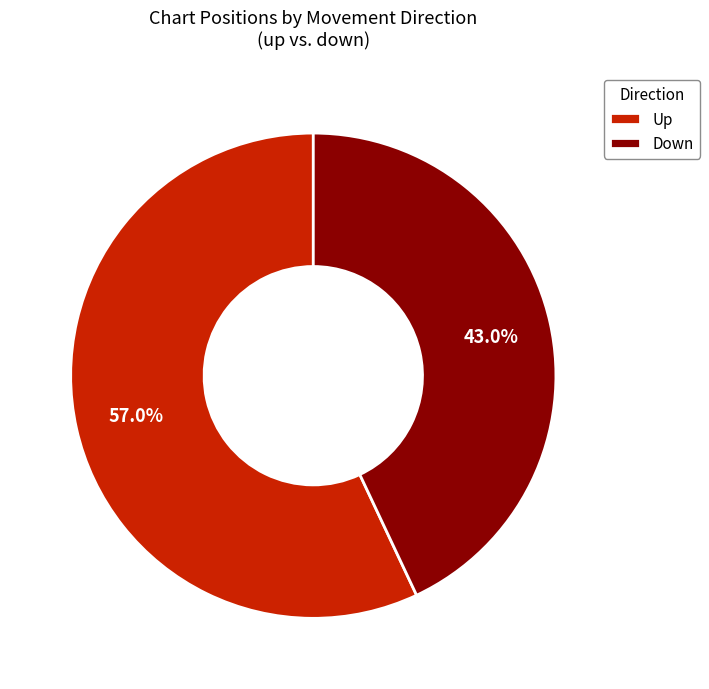

Rank the categories by value from highest to lowest.

Up, Down